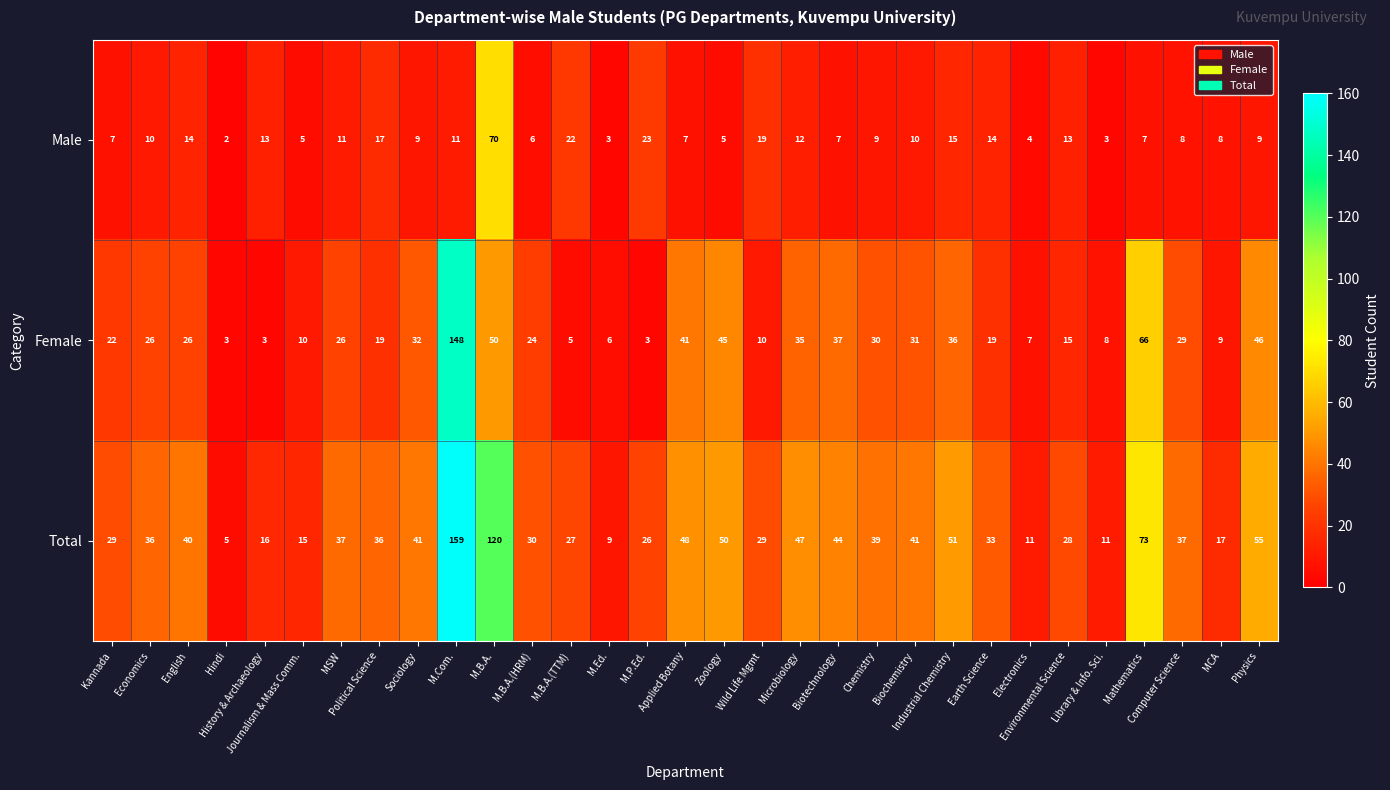

How many data points in Total are less than 36?

14